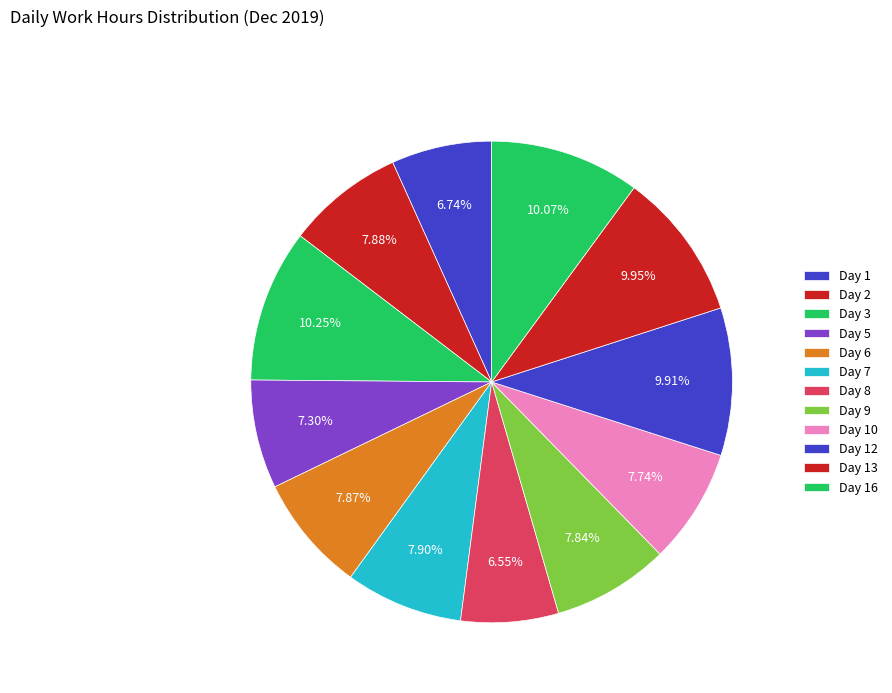

How many segments does this pie chart have?

12